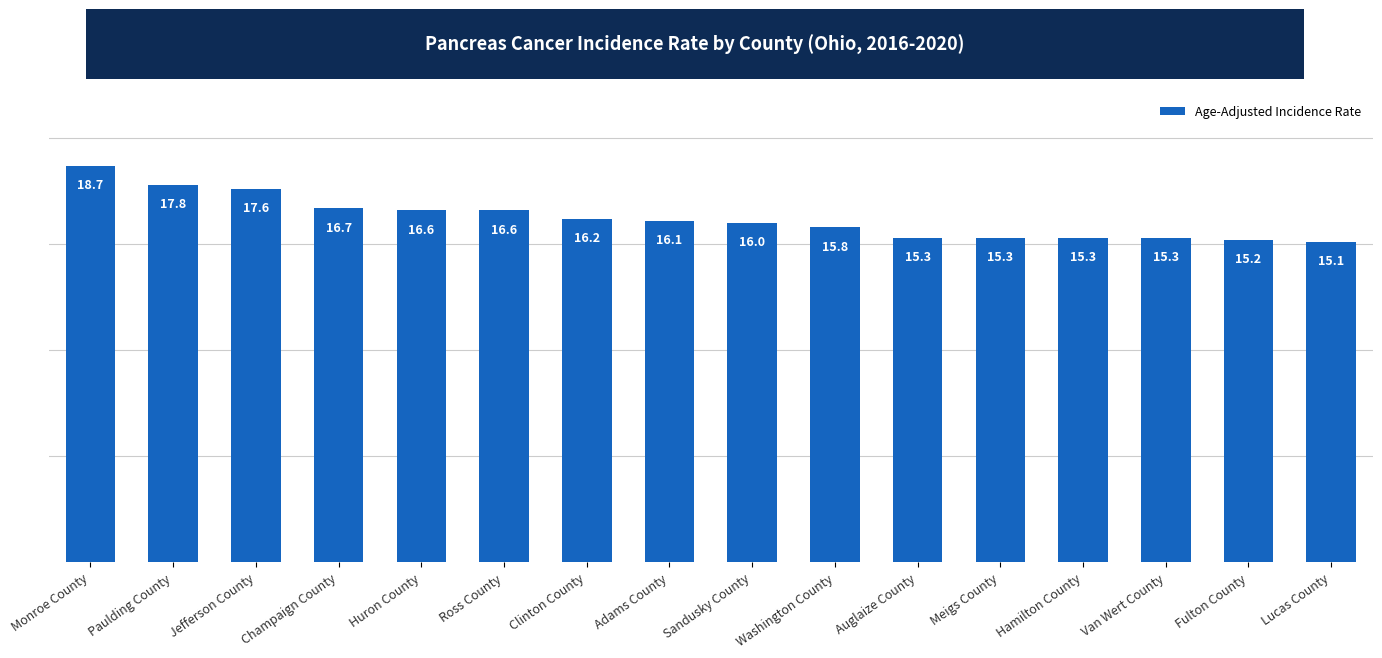

At which label is the value closest to 16?

Sandusky County